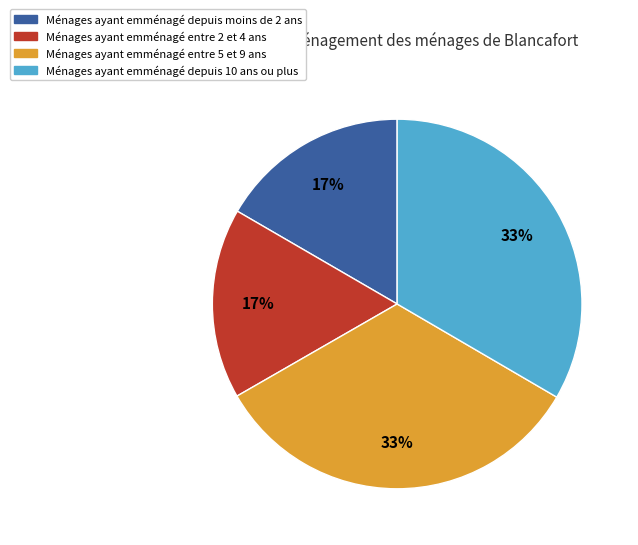

Does any single category account for the majority?

No